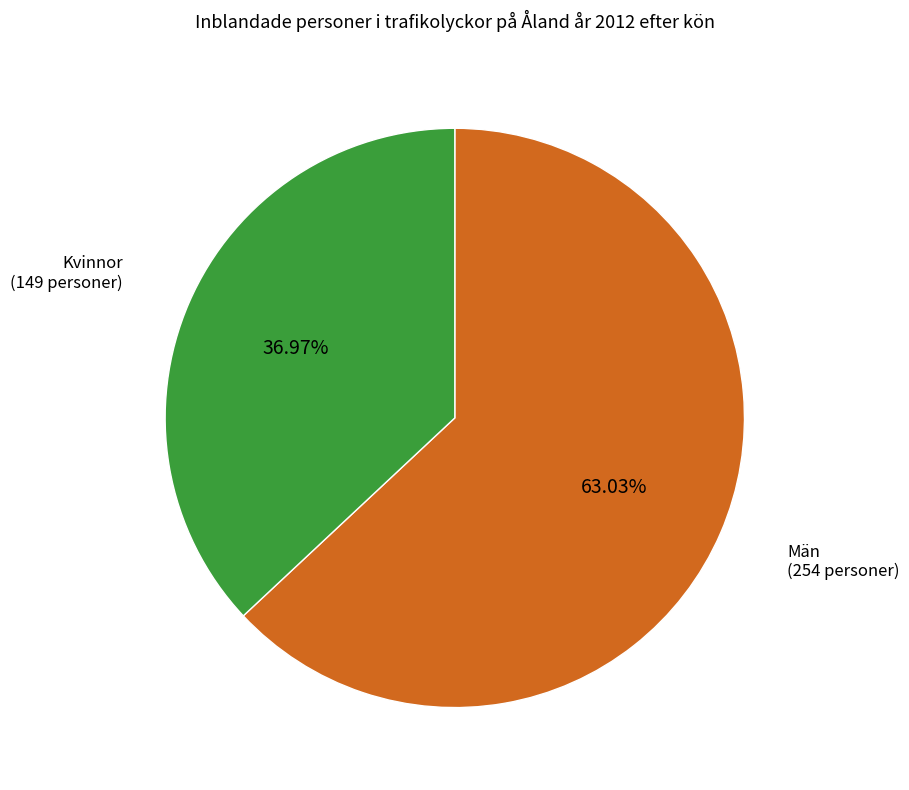

Which category accounts for the majority?

Män